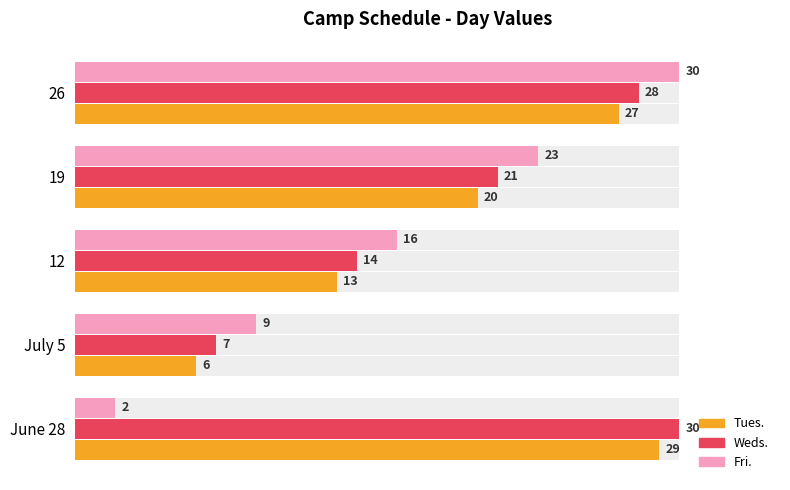

Count the Fri. values in the range 9 to 23.

3